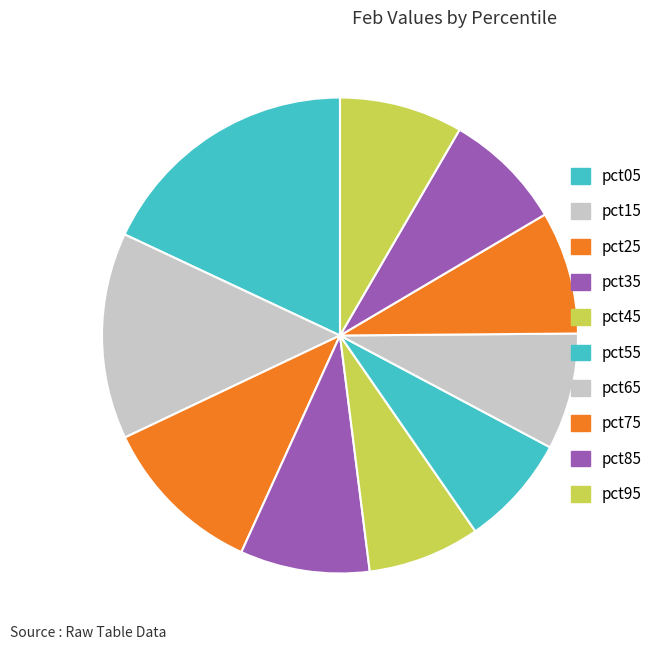

Count the number of slices in the pie.

10